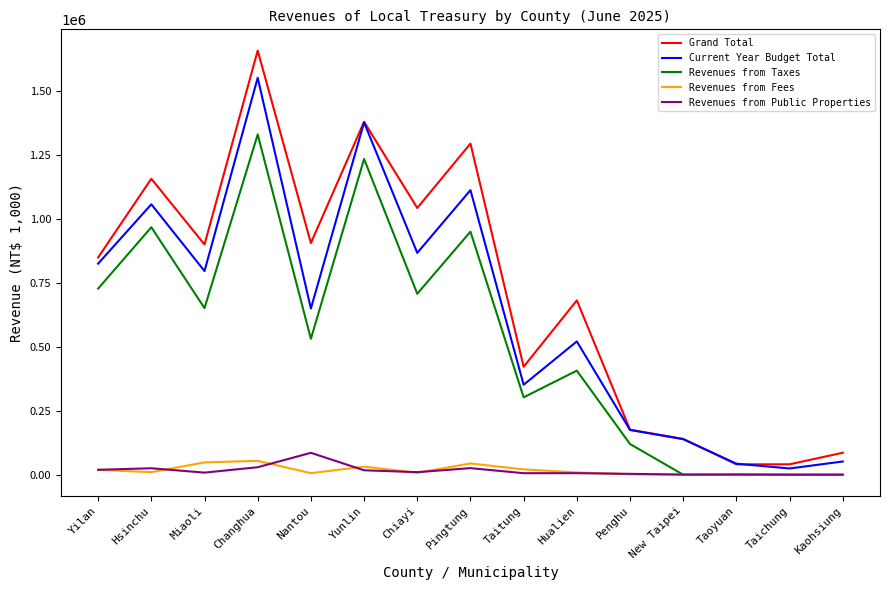

Which series has the largest range (max minus min)?

Grand Total